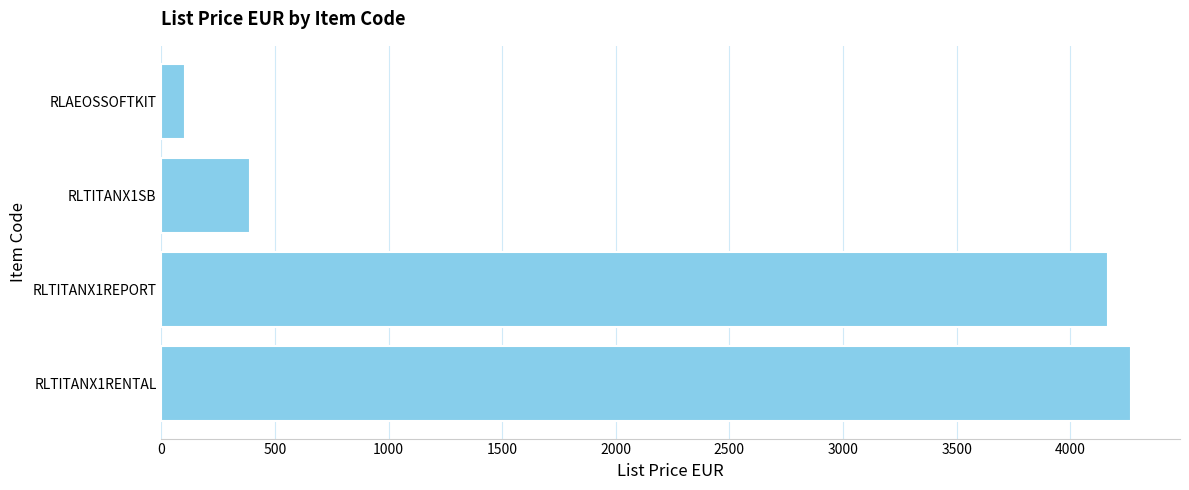

What is the difference between the maximum and second lowest values?

3882